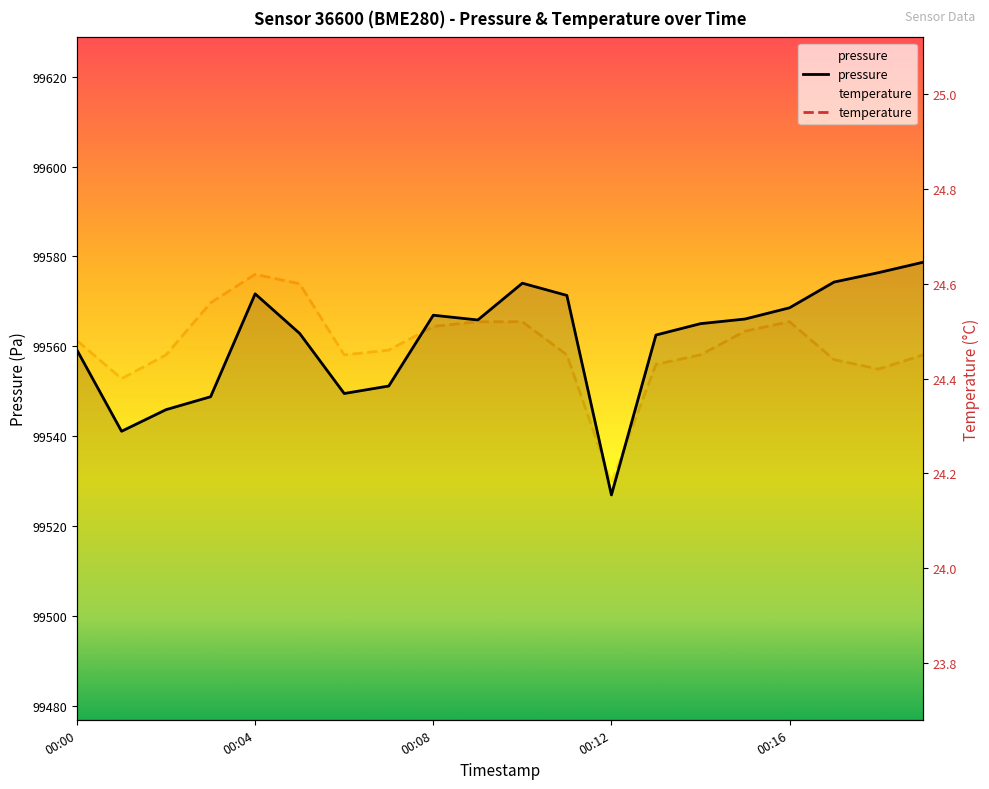

True or false: pressure has a value of 173868.9 at 00:04.

False